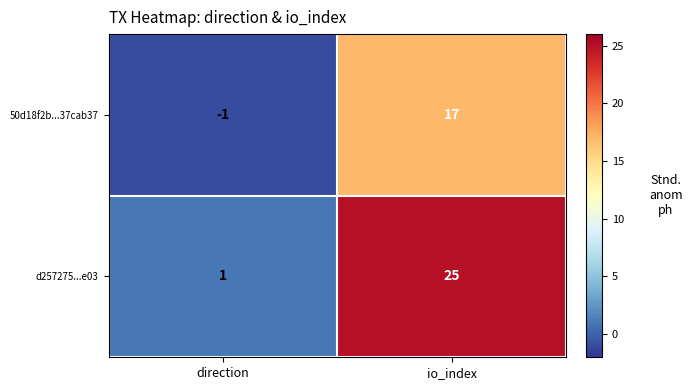

Reading left to right, extract all data points from this chart.

50d18f2b...37cab37: -1	17
d257275...e03: 1	25